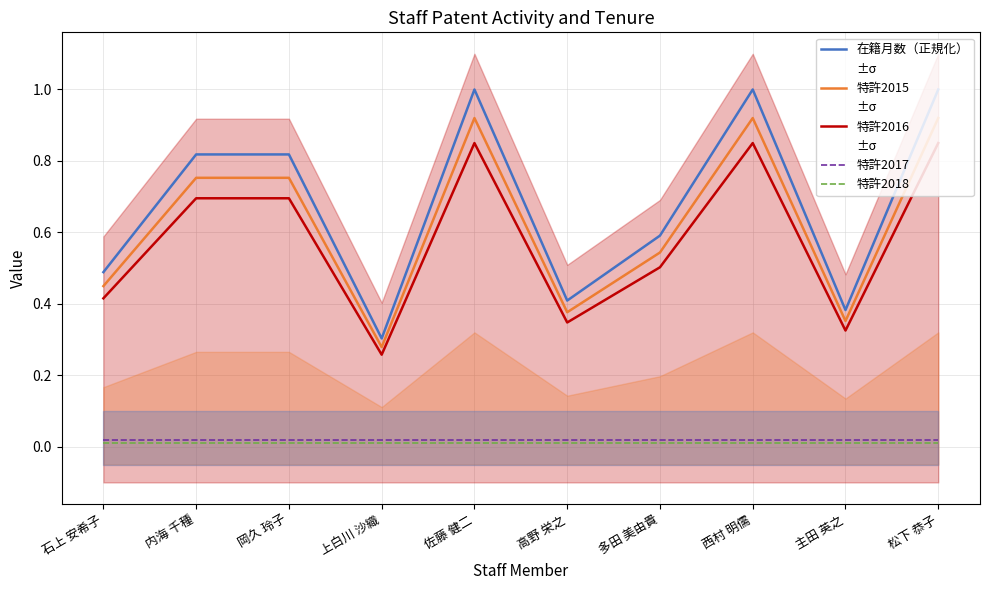

True or false: 特許2017 and 特許2015 cross at least once.

False